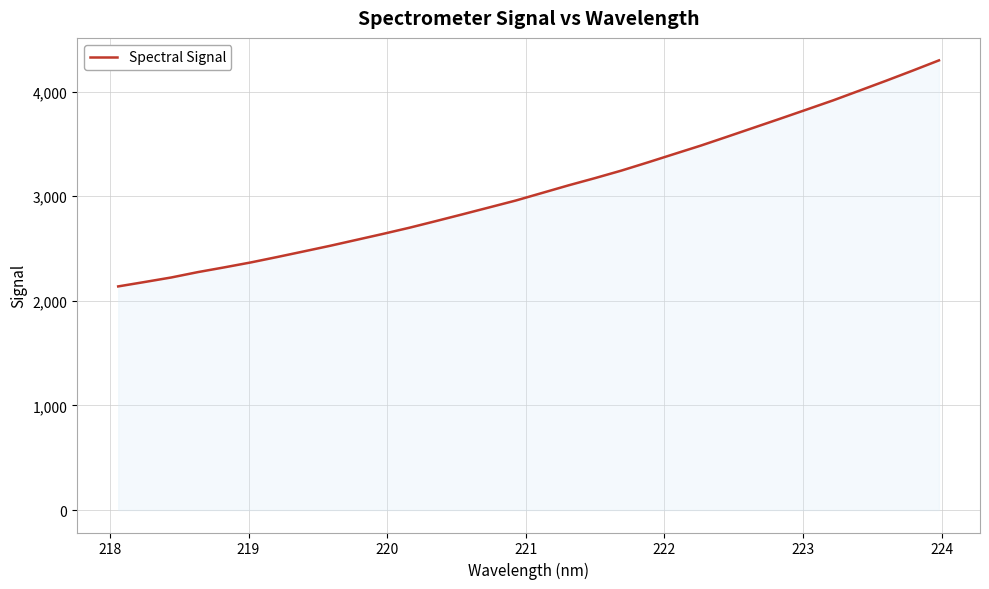

What is the maximum value shown in the chart?

4297.8